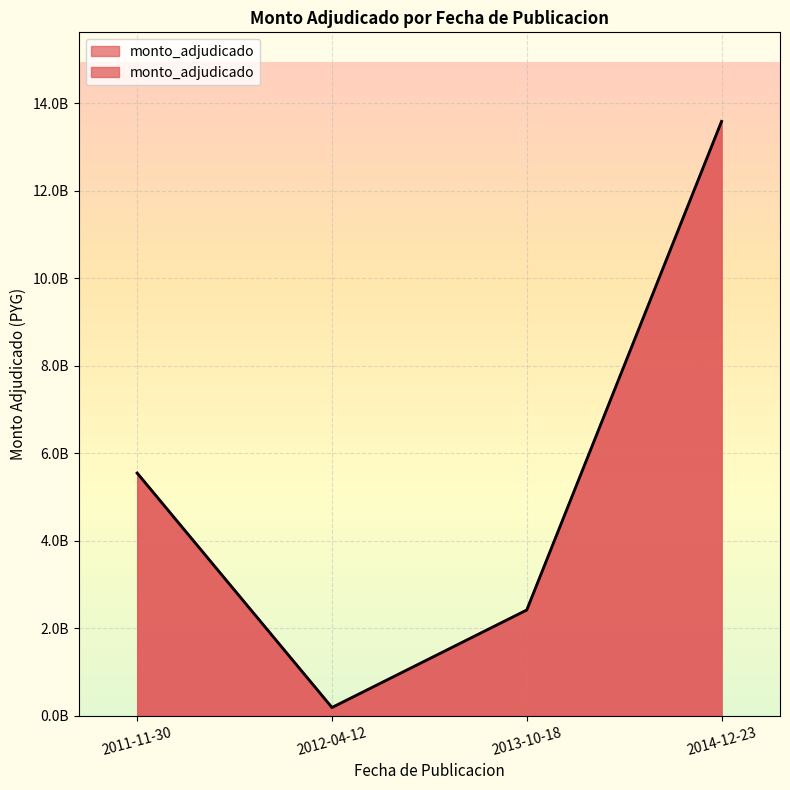

What is the difference between the maximum and minimum values?

13392126285